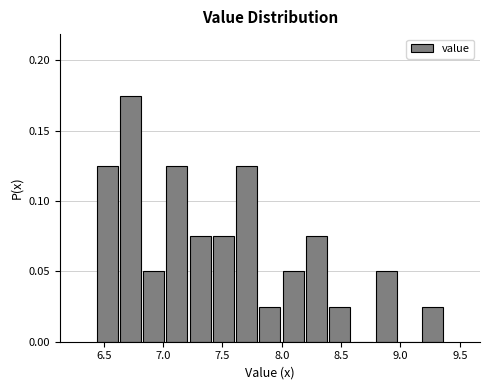

Around what value on the x-axis is the tallest bar? Give the approximate position of its centre, as read against the axis.

6.70